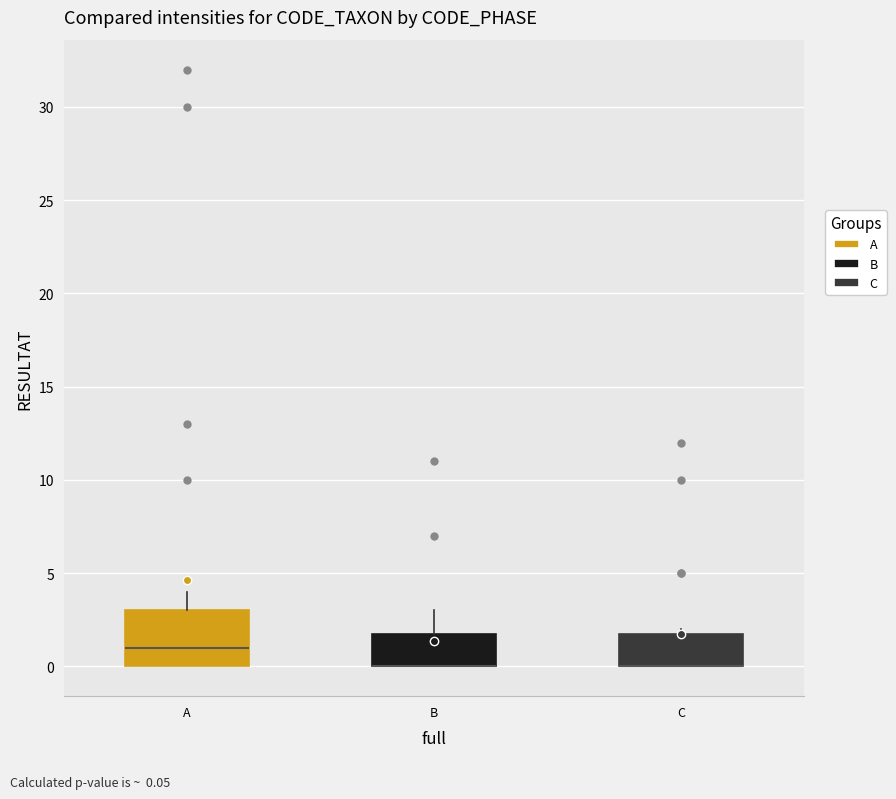

Which box is the tallest, from its lower edge to its upper edge?

A